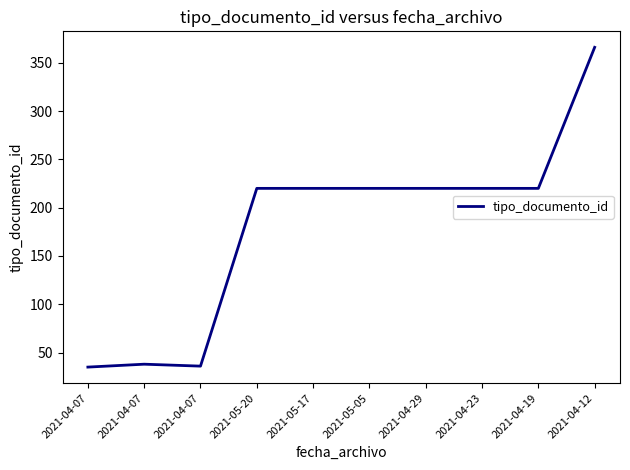

Which category has the lowest value across all series?

2021-04-07